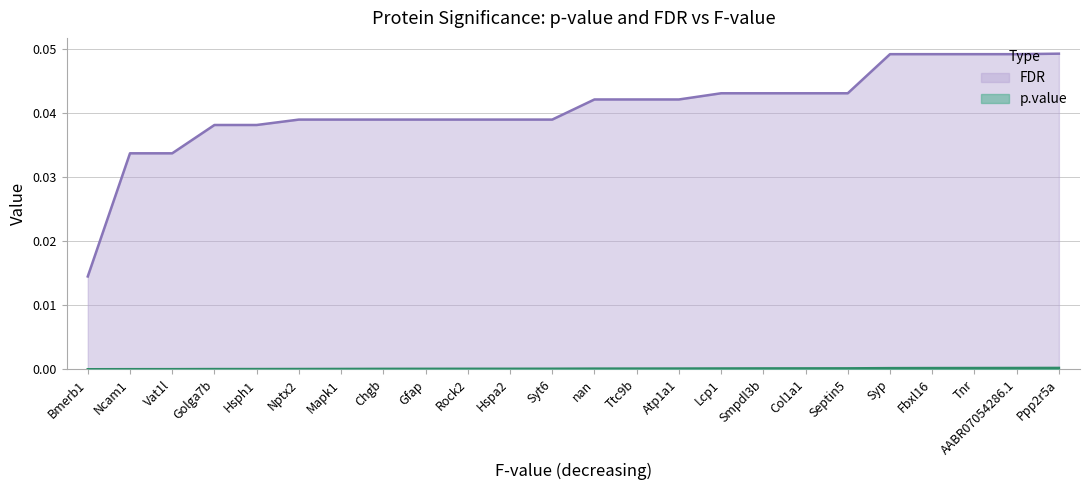

Which series changed the most between Chgb and Fbxl16?

FDR